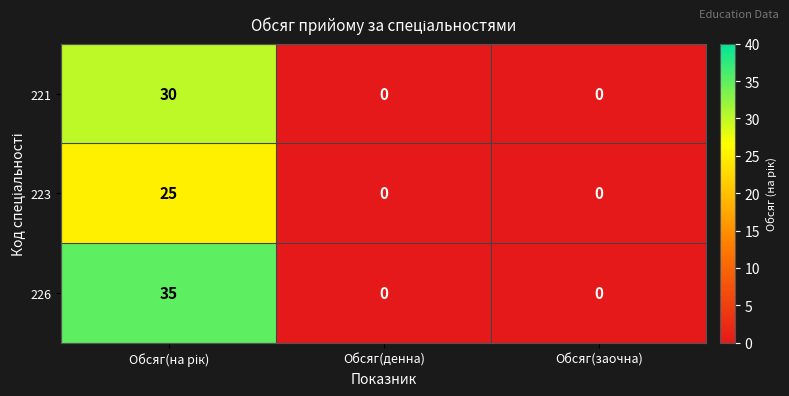

Which series has the widest spread of values?

226